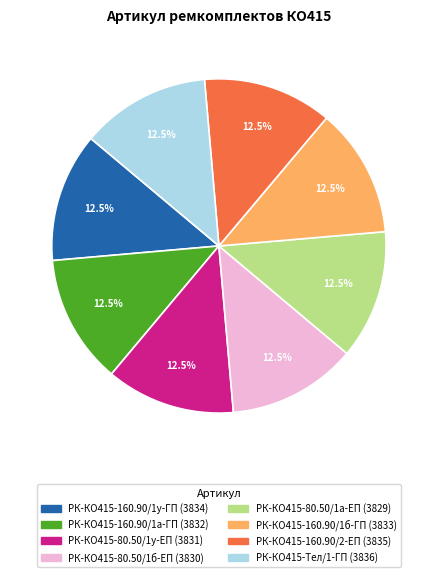

How many segments does this pie chart have?

8